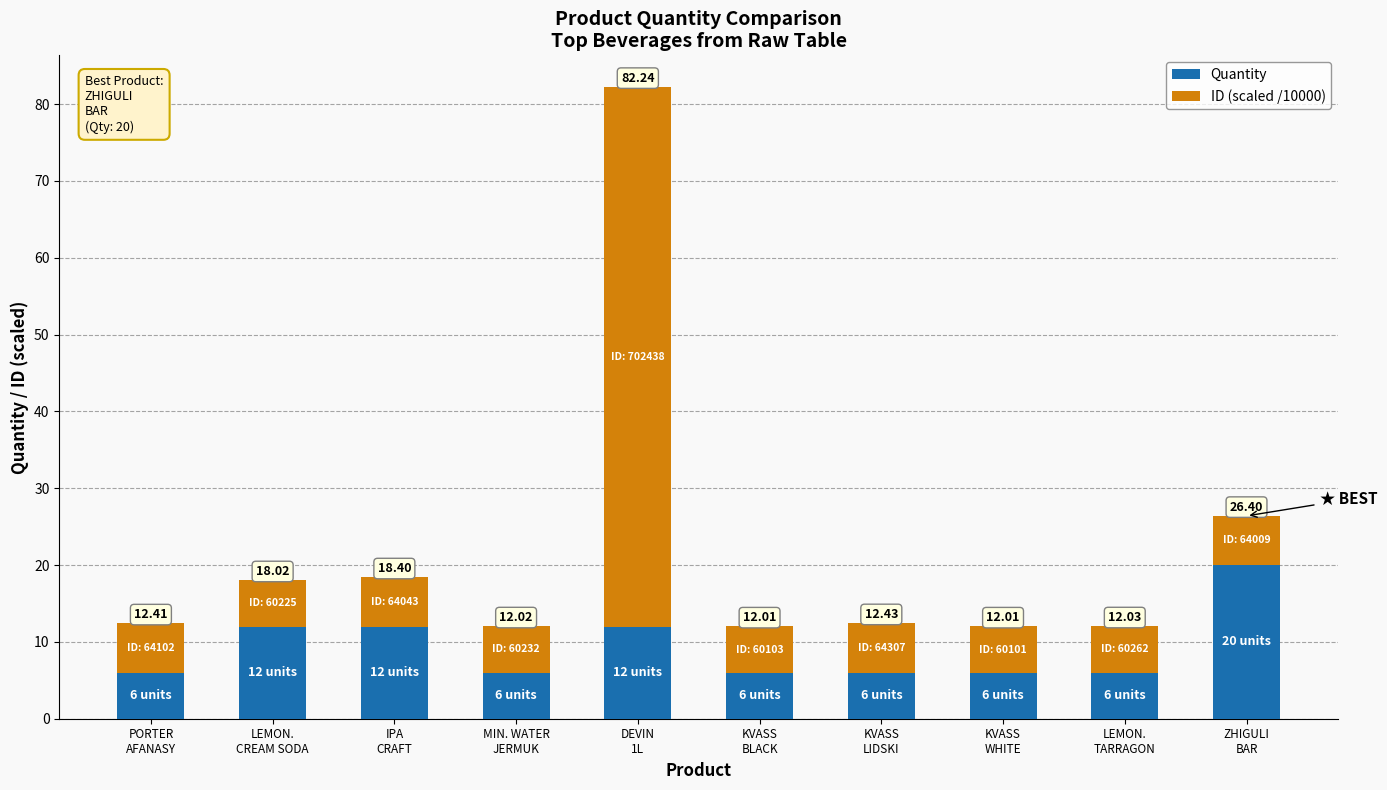

How many bars are there in total?

10